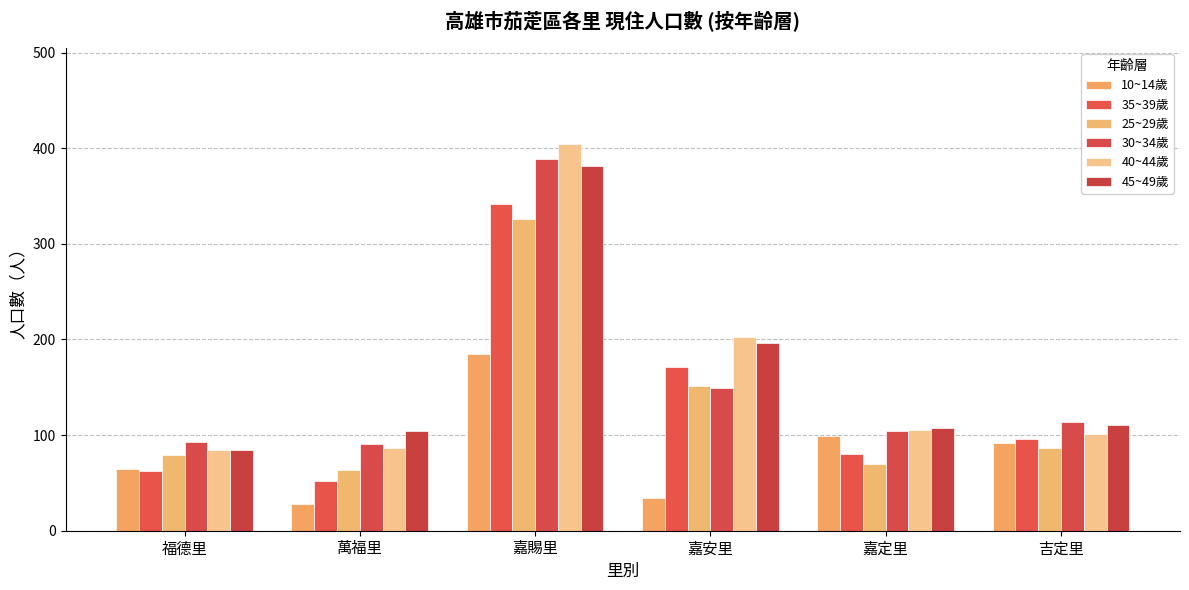

What is the total value across all series at 嘉賜里?

2027